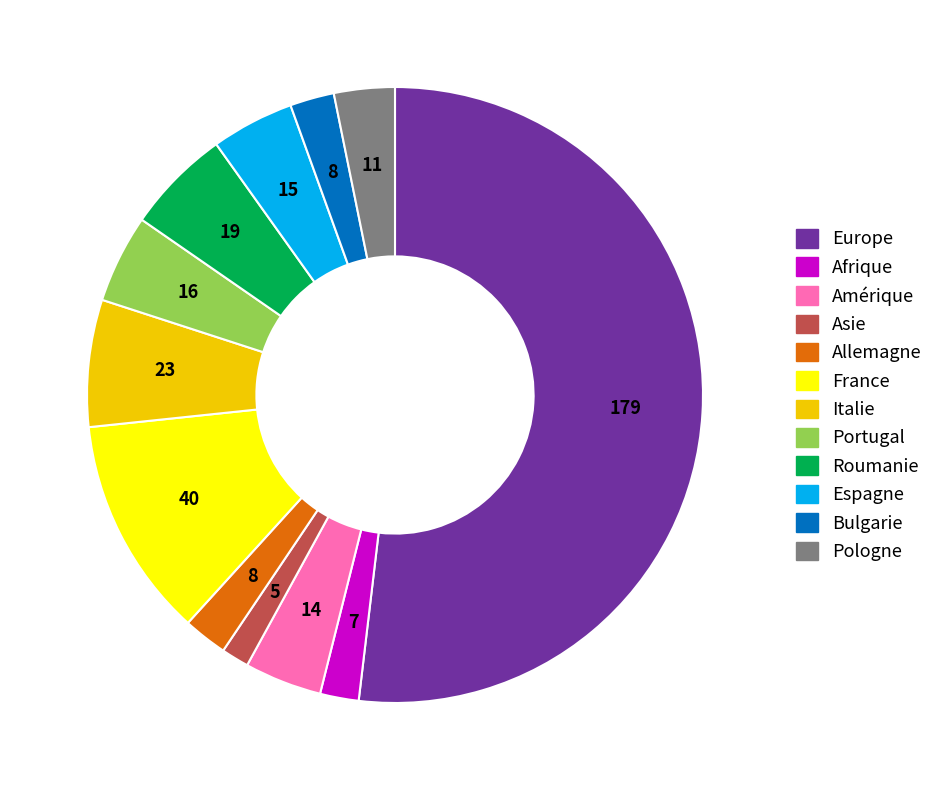

Between Pologne and Espagne, which is larger?

Espagne